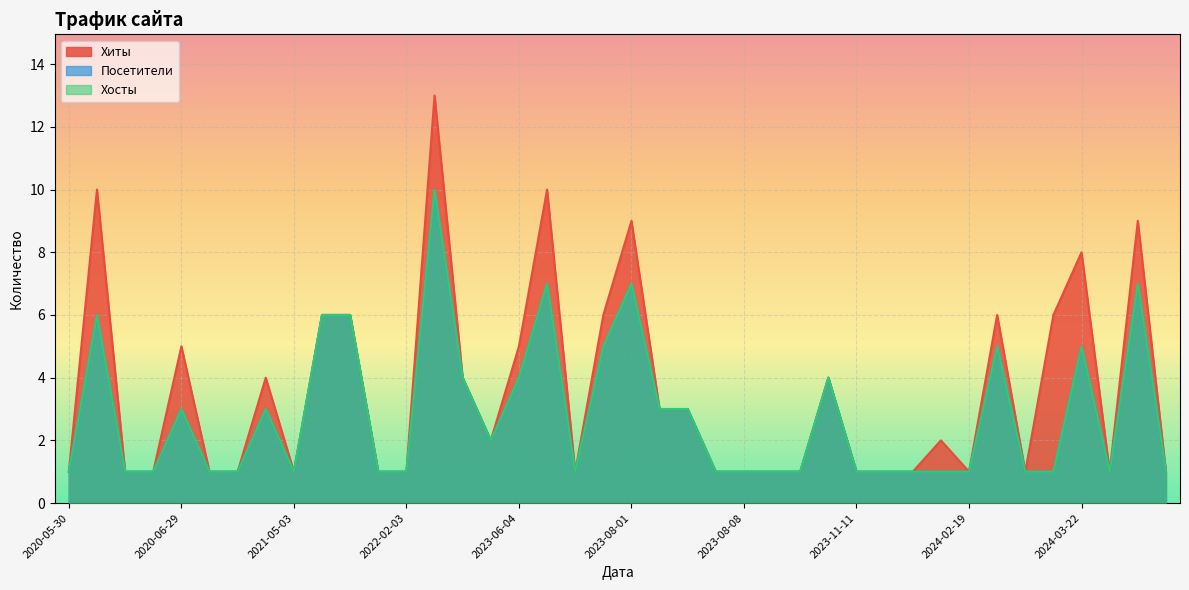

Between 2024-03-07 and 2023-08-01, which is larger?

2023-08-01